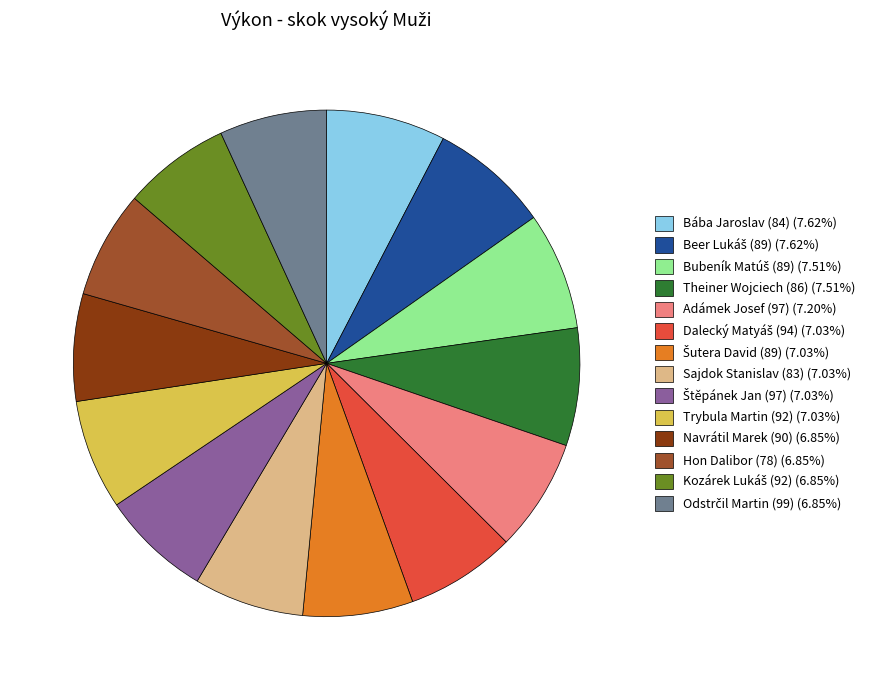

Does Trybula Martin (92) (7.03%) account for over 50% of the chart?

No